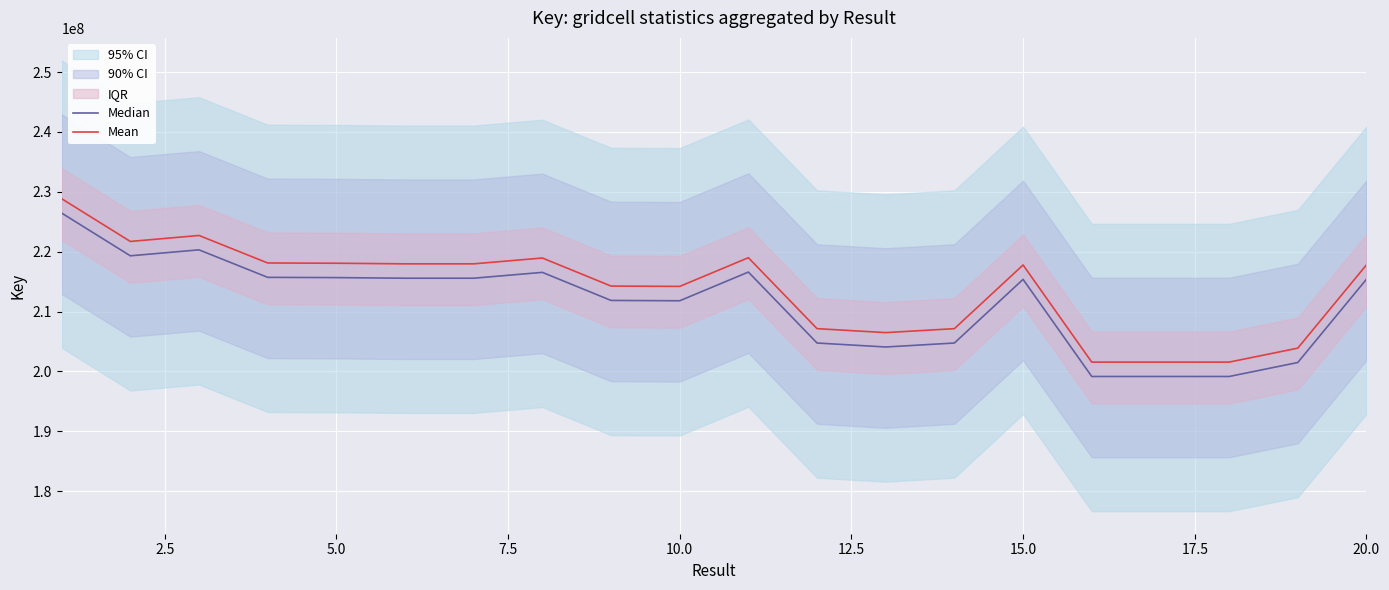

True or false: Median and Mean intersect in this chart.

False